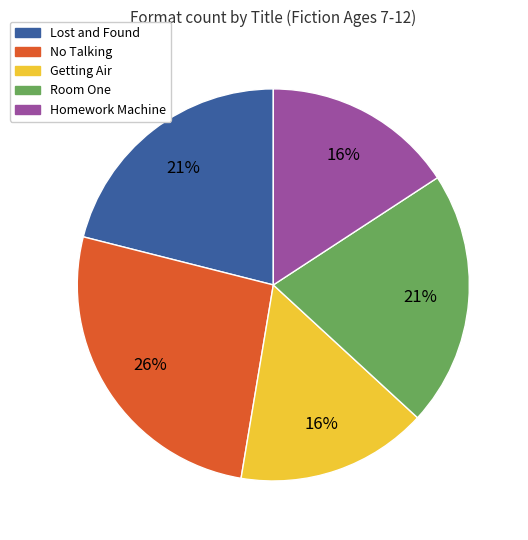

Which category has the biggest portion of the pie?

No Talking